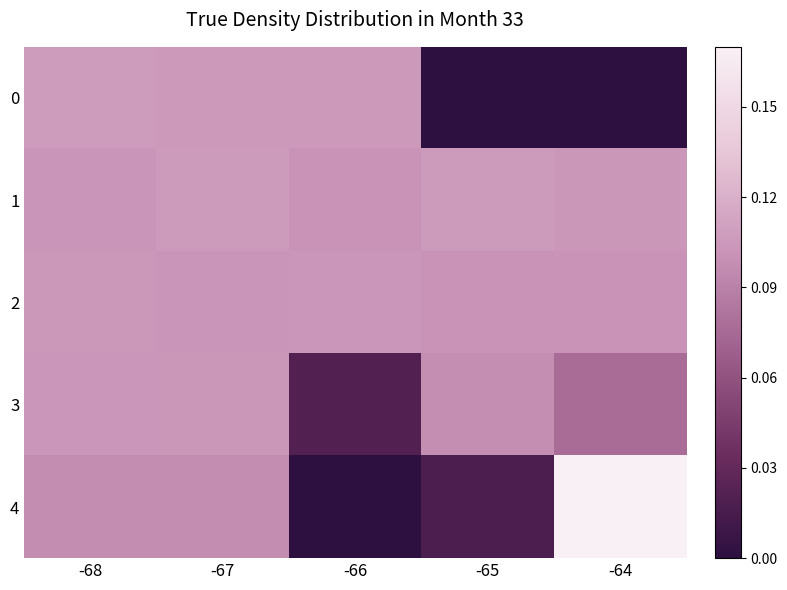

Which series has the largest range (max minus min)?

4